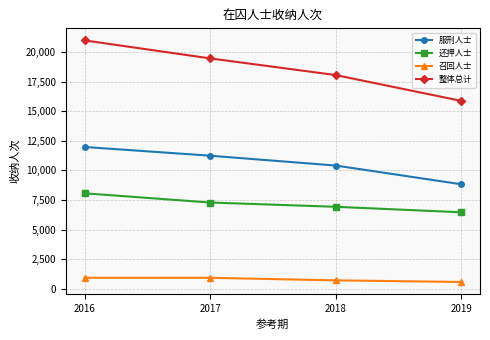

What is the average value of the 整体总计 series?

18593